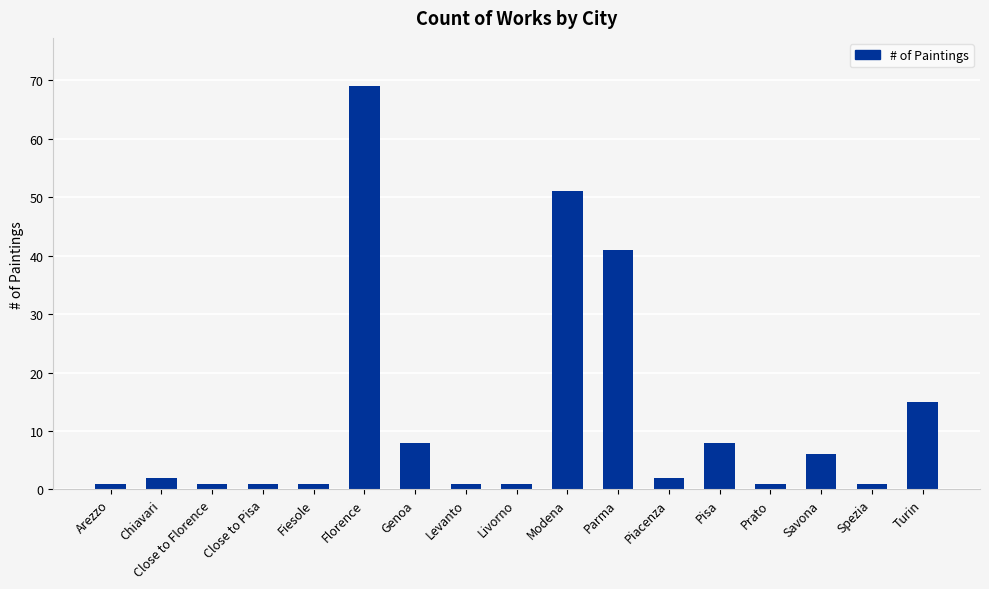

True or false: the data shows 1 at Livorno.

True